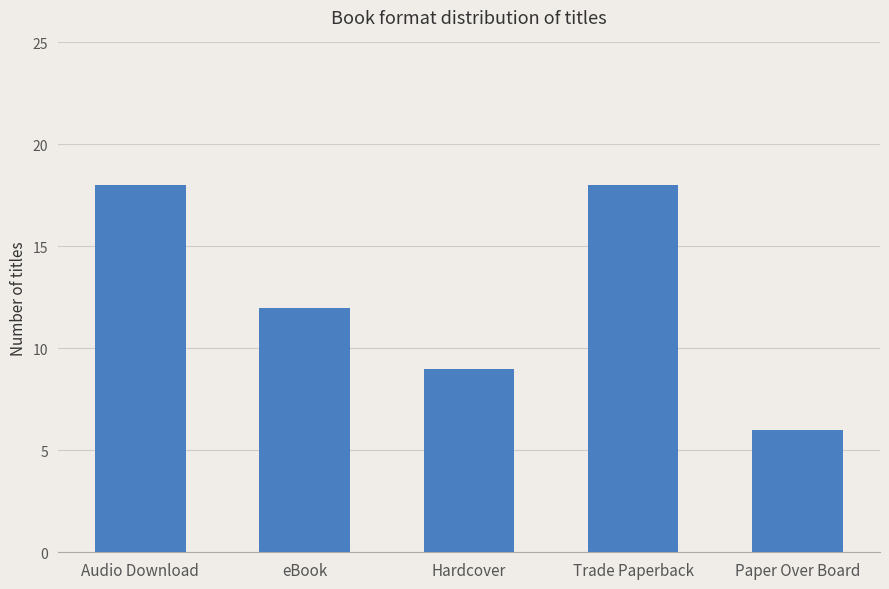

What is the difference between the maximum and minimum values?

12